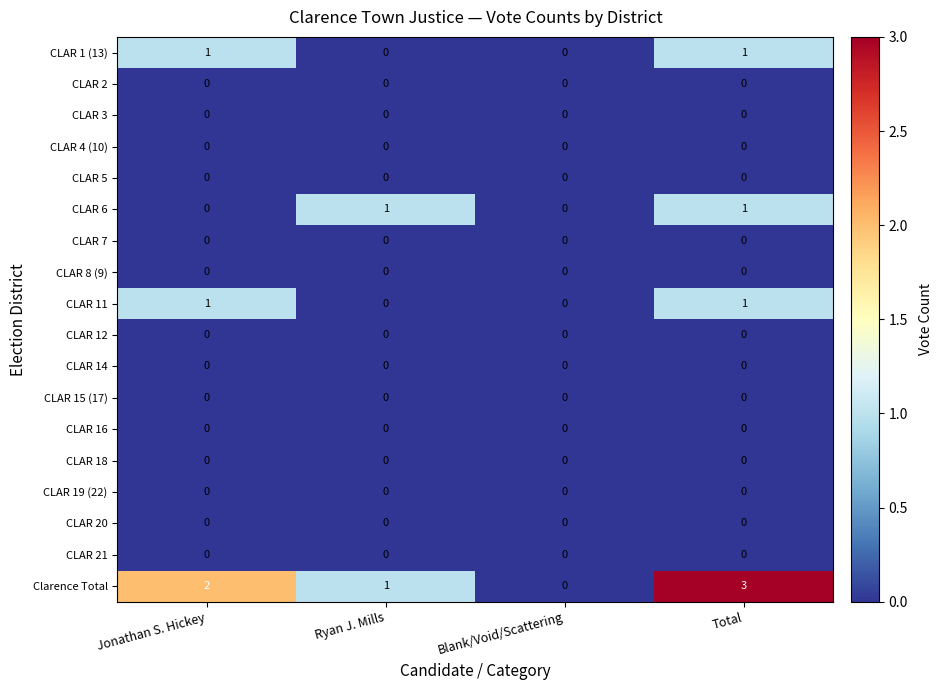

True or false: CLAR 21 has a value of 0 at Jonathan S. Hickey.

True